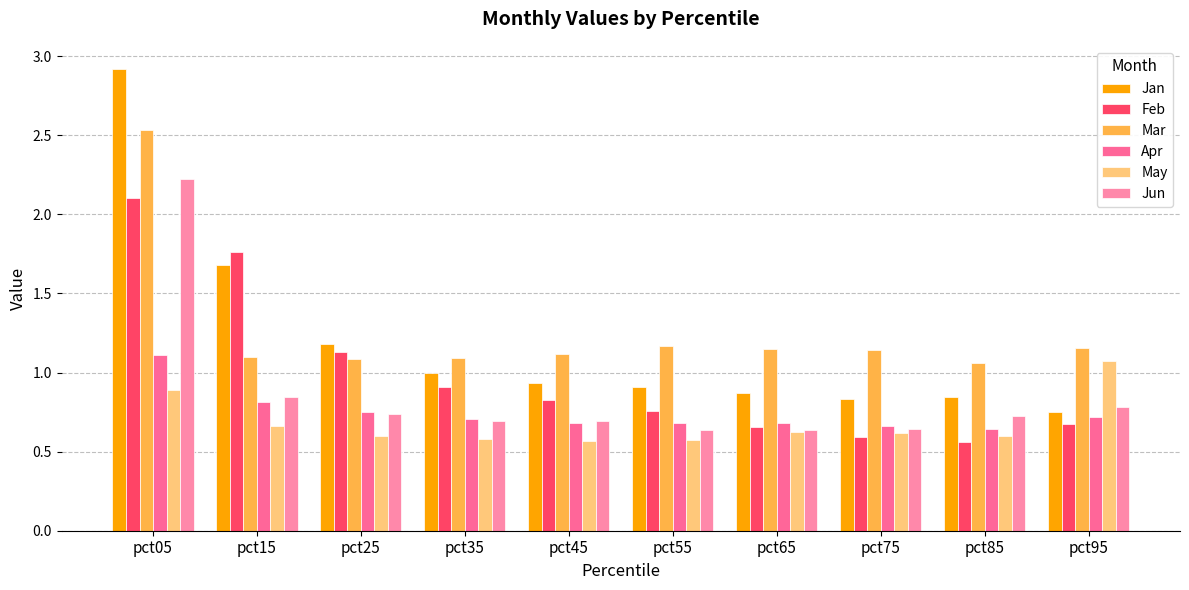

What is the difference between the highest and lowest values at pct95?

0.5